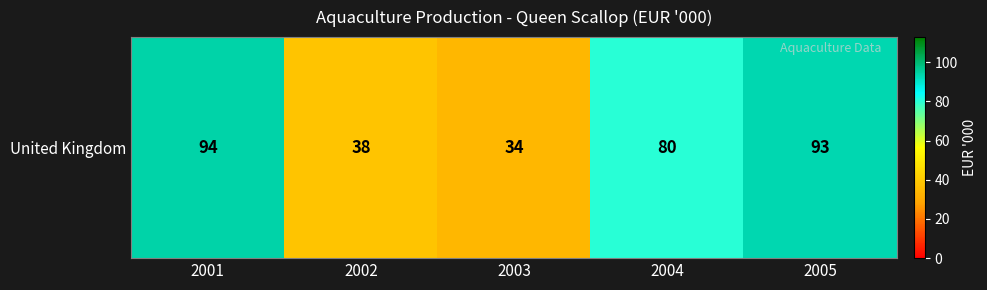

Is it true that the value at 2002 is 38?

True